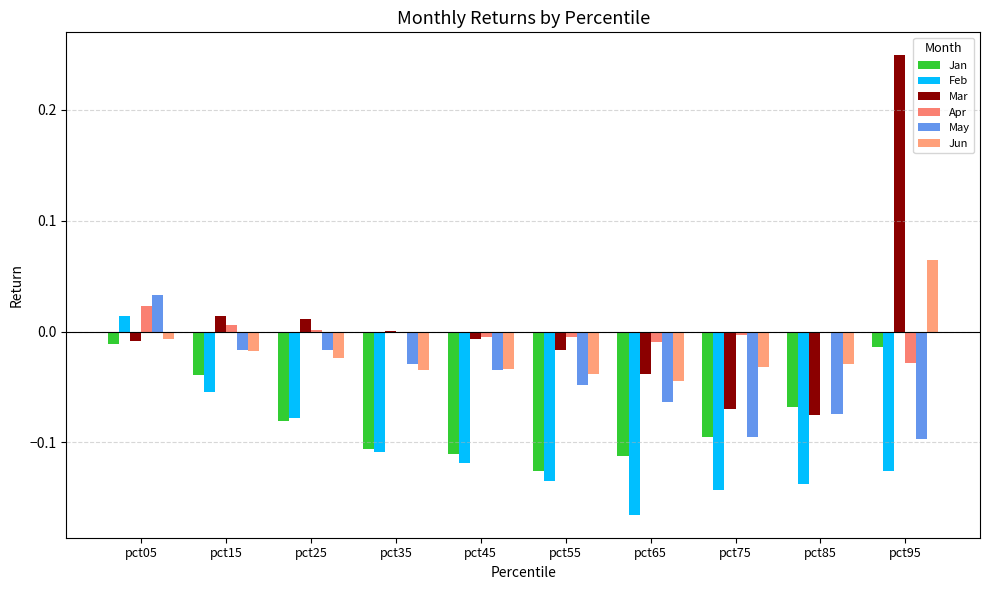

Which series has the widest spread of values?

Mar